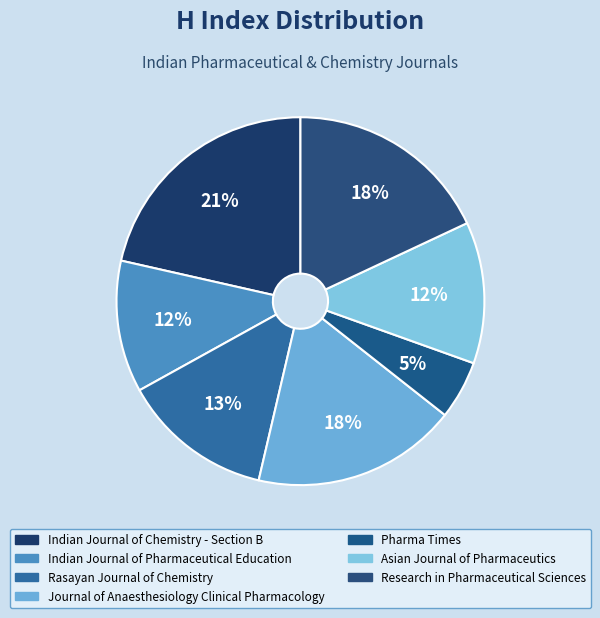

What is the largest slice in the pie chart?

Indian Journal of Chemistry - Section B